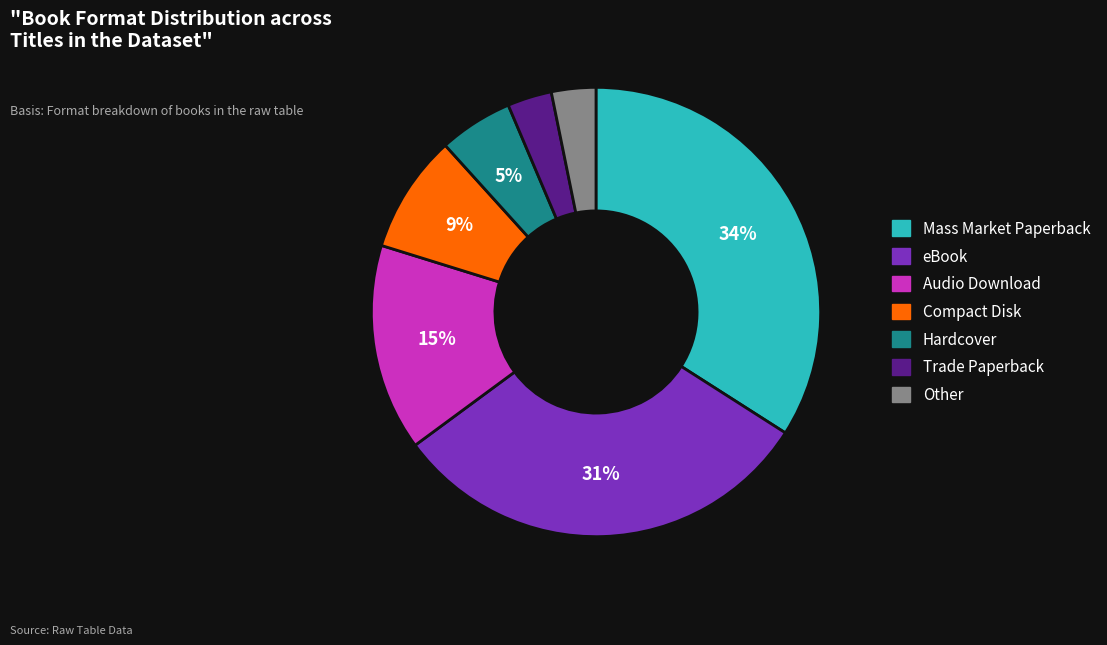

To the nearest percent, what is the difference between the largest and smallest slice percentages?

31%